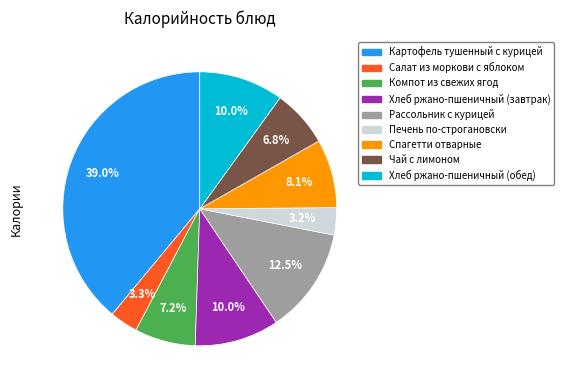

How many slices are in this pie chart?

9